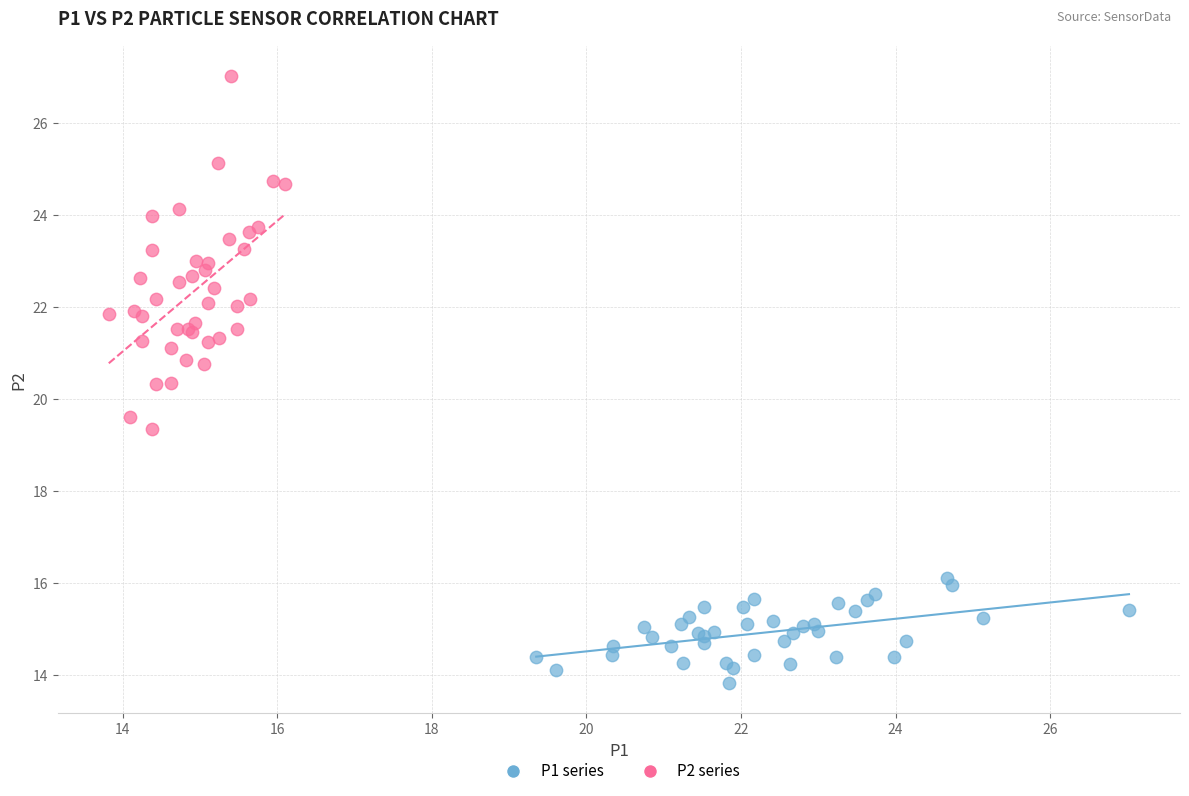

Which series has the widest spread of Y values?

P2 series